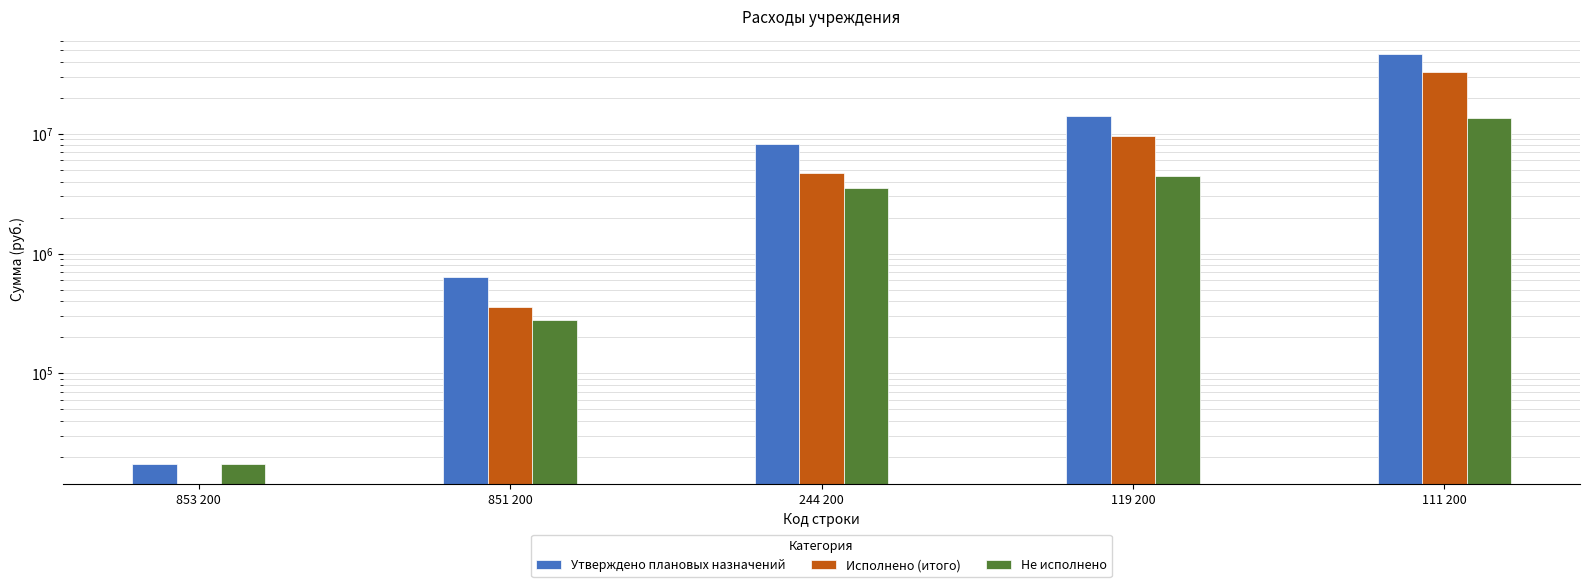

What is the difference between the highest and lowest values at 853 200?

17556.9